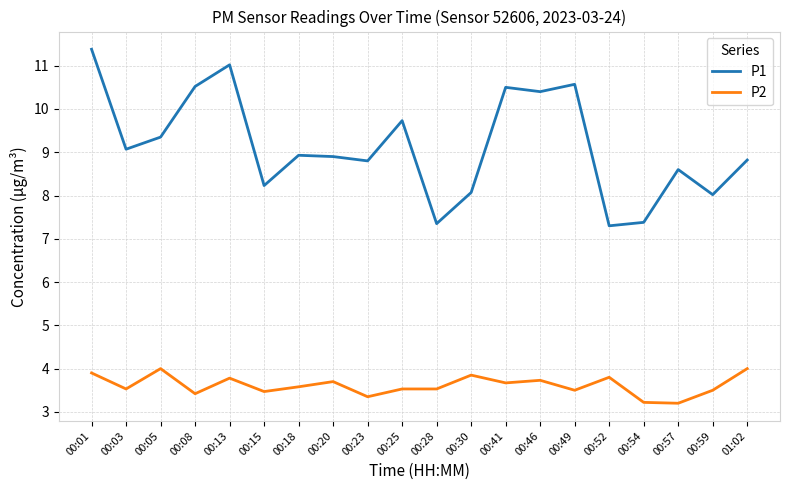

What position from the right is 00:20?

13